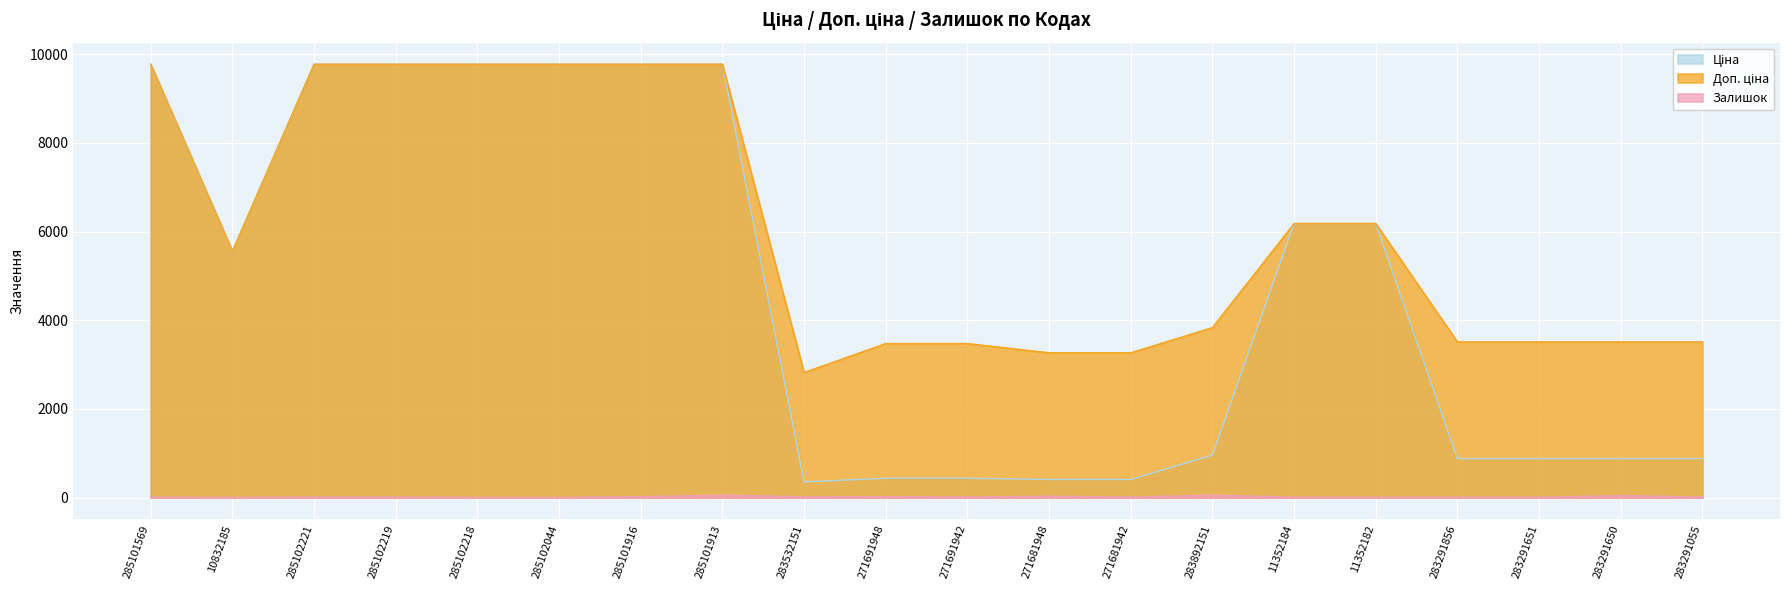

How many data points in Залишок are less than 11?

9